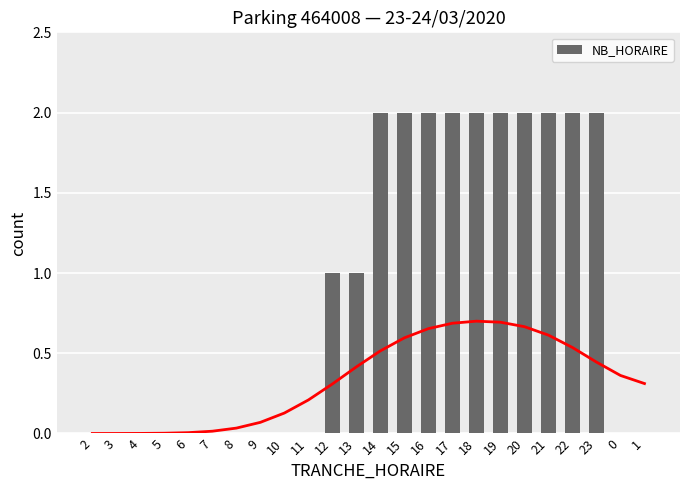

At which category does the chart reach its peak across all series?

14